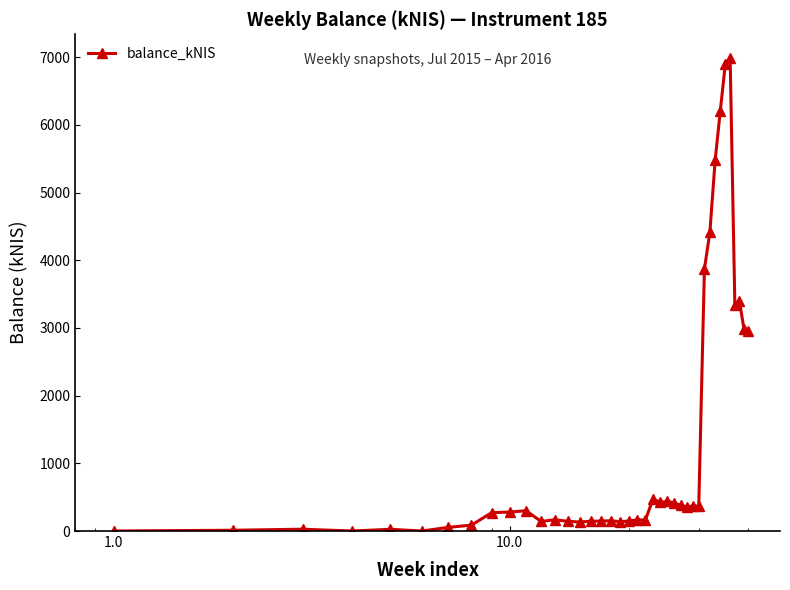

What is the value of the 36th point from the left?

6988.3